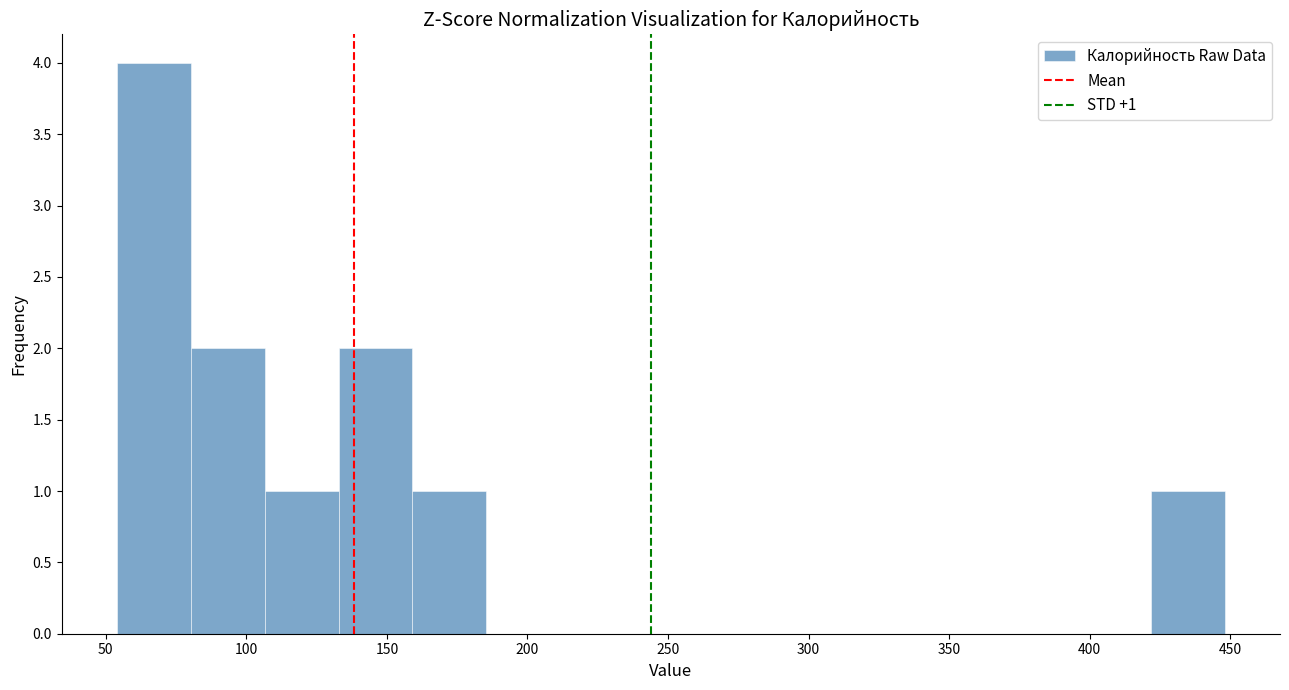

Which range on the x-axis has the tallest bar?

55 to 80